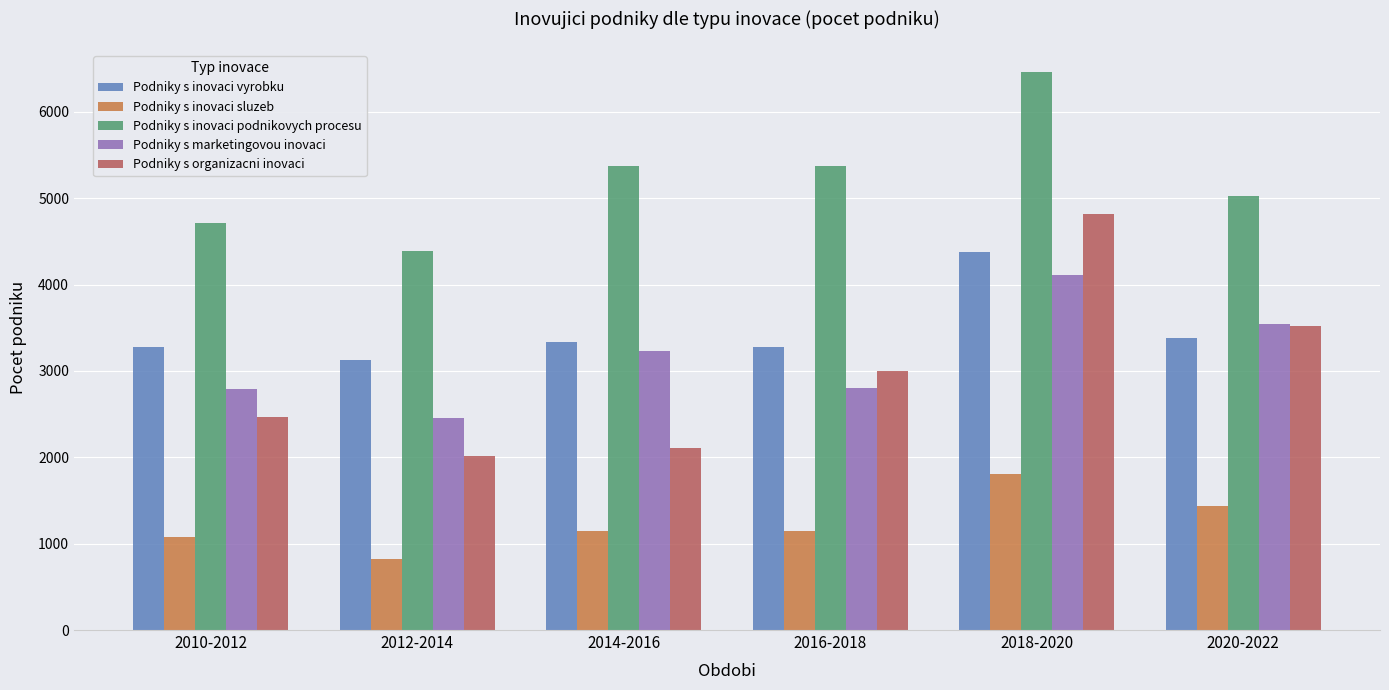

Which category has the lowest value across all series?

2012-2014